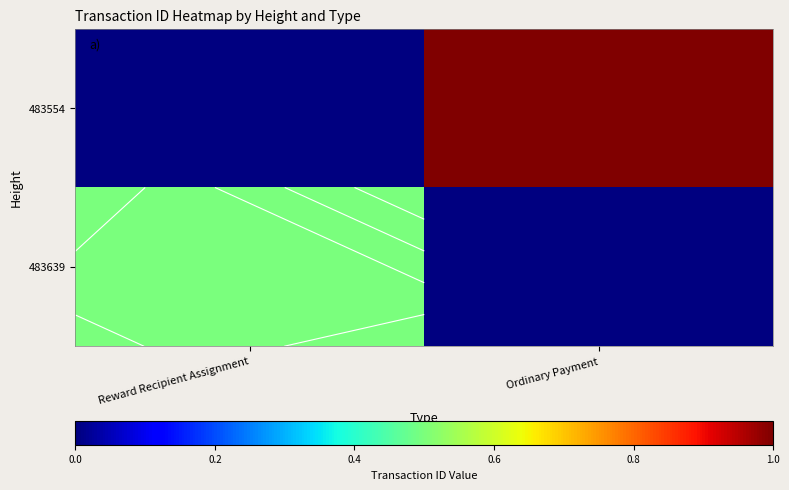

At how many categories does at least one series exceed 0?

2